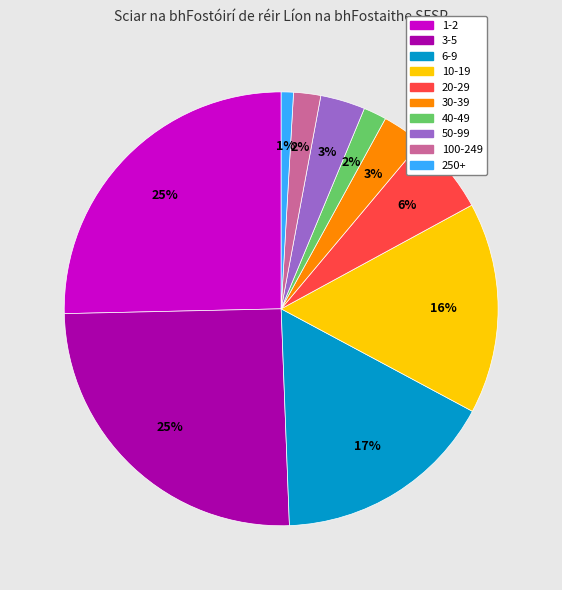

Is there a majority slice in this chart?

No